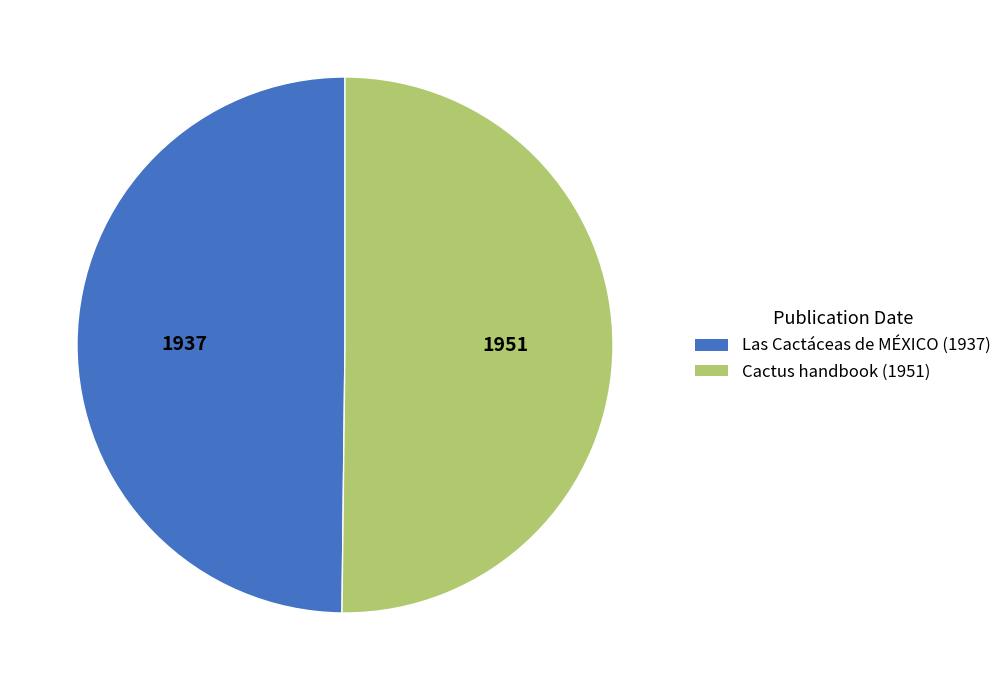

How many slices are in this pie chart?

2